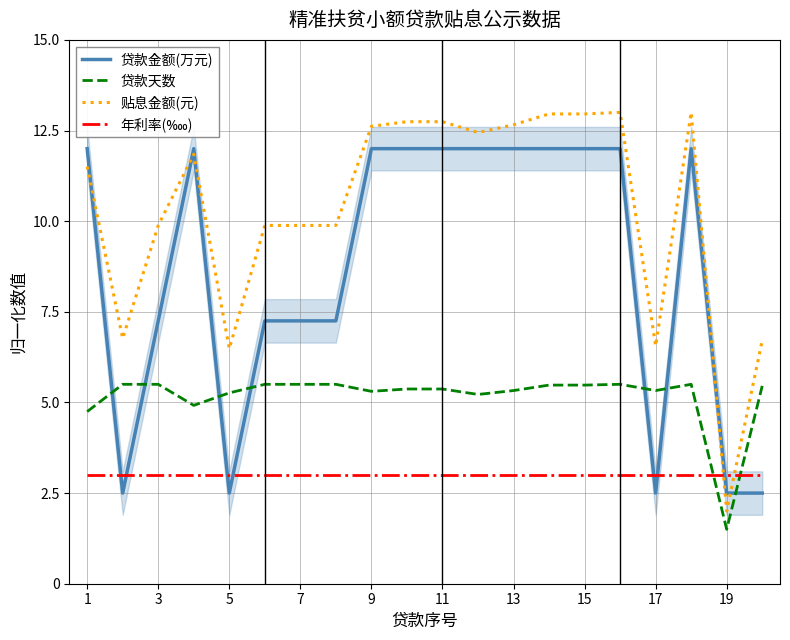

What is the minimum value for 贷款金额(万元)?

2.5